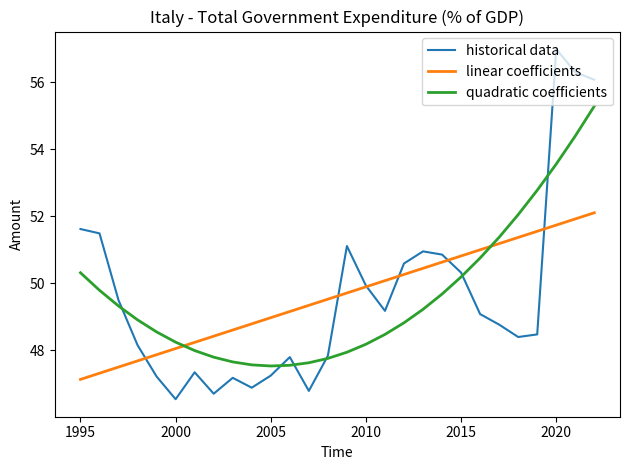

What is the lowest value of the linear coefficients series?

47.1